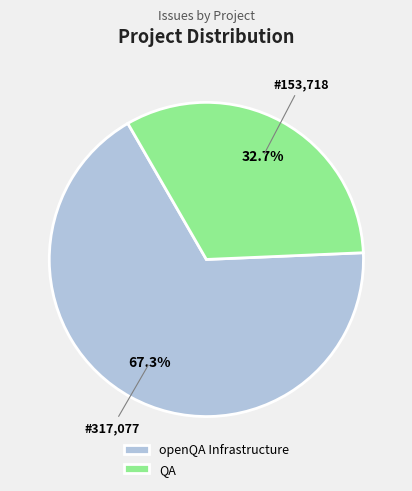

Does any single category account for the majority?

Yes